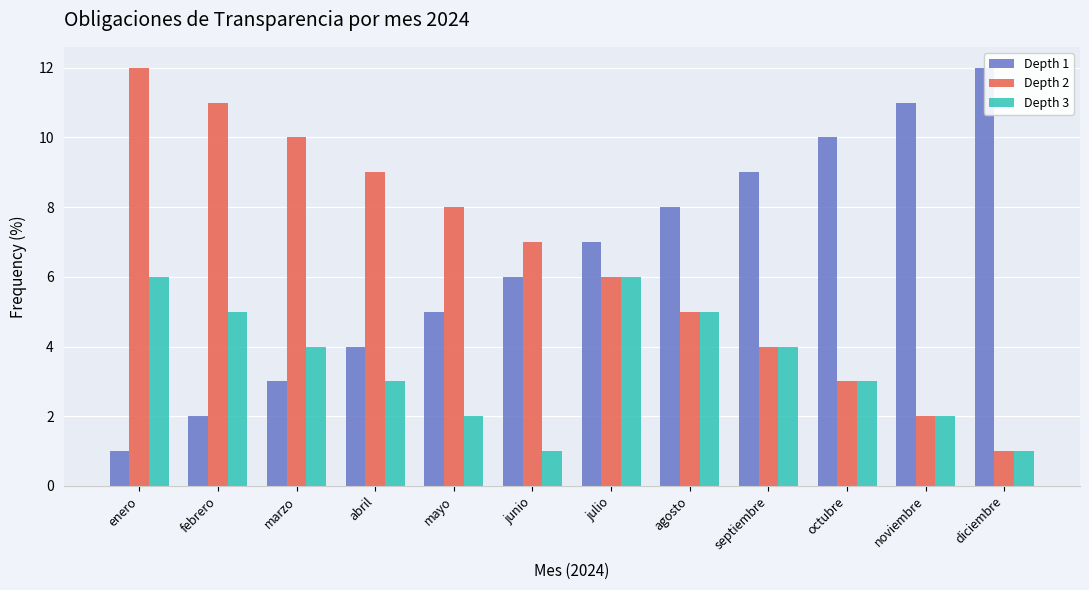

Reading left to right, extract all data points from this chart.

Depth 1: enero=1	febrero=2	marzo=3	abril=4	mayo=5	junio=6	julio=7	agosto=8	septiembre=9	octubre=10	noviembre=11	diciembre=12
Depth 2: enero=12	febrero=11	marzo=10	abril=9	mayo=8	junio=7	julio=6	agosto=5	septiembre=4	octubre=3	noviembre=2	diciembre=1
Depth 3: enero=6	febrero=5	marzo=4	abril=3	mayo=2	junio=1	julio=6	agosto=5	septiembre=4	octubre=3	noviembre=2	diciembre=1